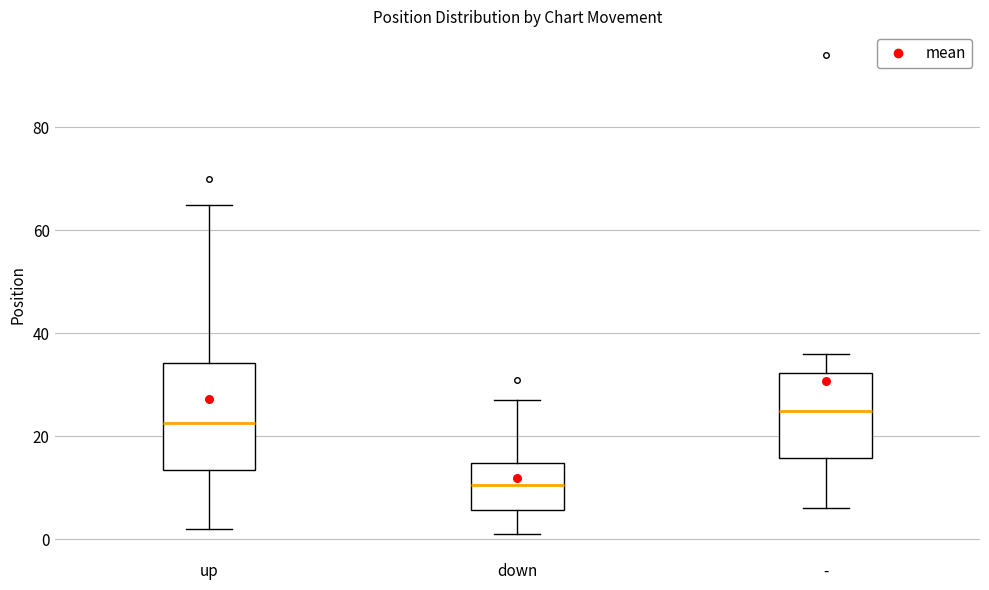

Reading left to right, transcribe this box plot: for each box, give where its median line is, the range the box spans, and where its two whiskers end, as read against the y-axis. The values are not printed on the chart, so give them approximately, as read against the axis.

up: median 22, box 14 to 34, whiskers 2 to 66
down: median 10, box 6 to 14, whiskers 2 to 28
-: median 26, box 16 to 32, whiskers 6 to 36